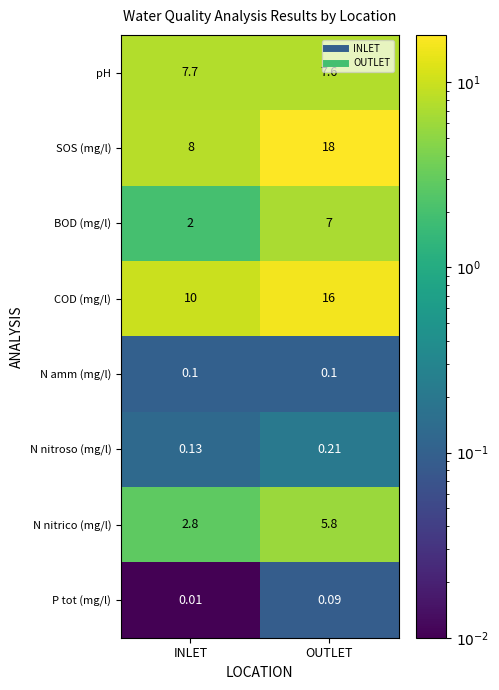

Is the value of P tot (mg/l) at INLET greater than the value of N amm (mg/l) at INLET?

No